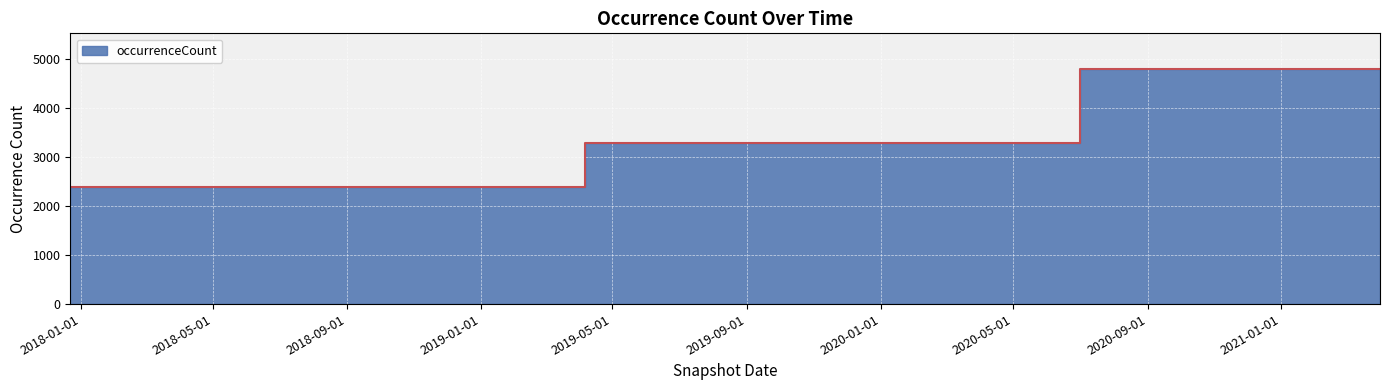

Count the number of values greater than 3281.

4